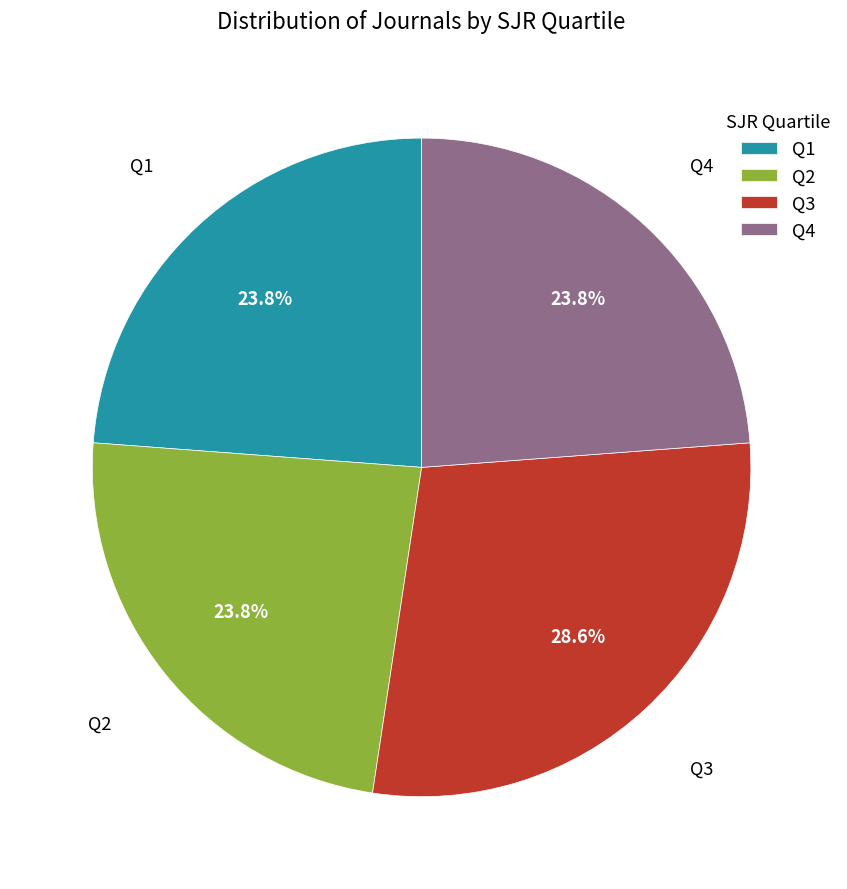

Which has a higher value, Q1 or Q3?

Q3